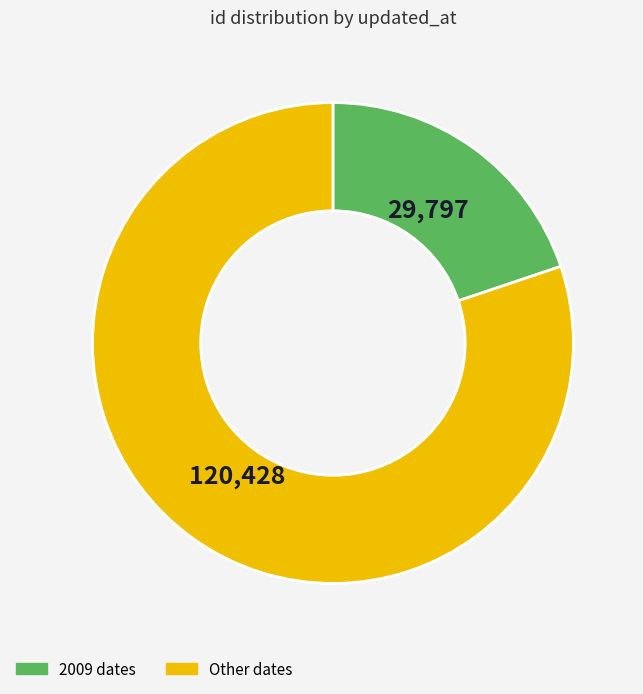

Which has a higher value, 2009 dates or Other dates?

Other dates